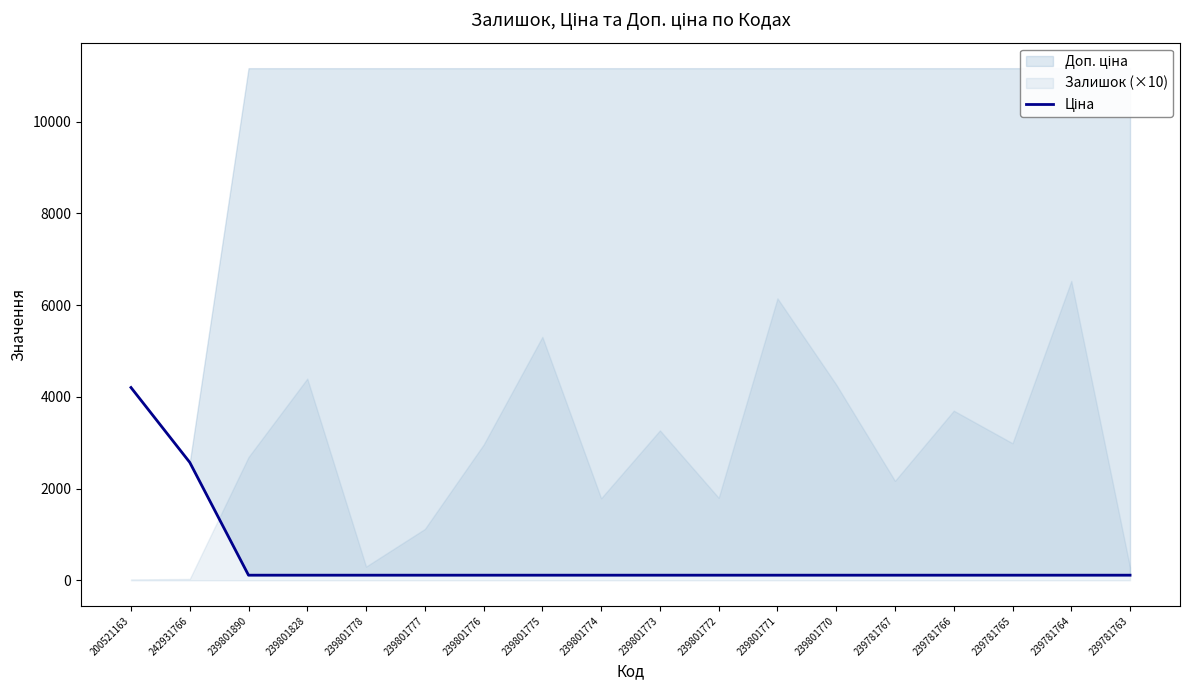

List the labels in order of value, largest first.

200521163, 242931766, 239801890, 239801828, 239801778, 239801777, 239801776, 239801775, 239801774, 239801773, 239801772, 239801771, 239801770, 239781767, 239781766, 239781765, 239781764, 239781763